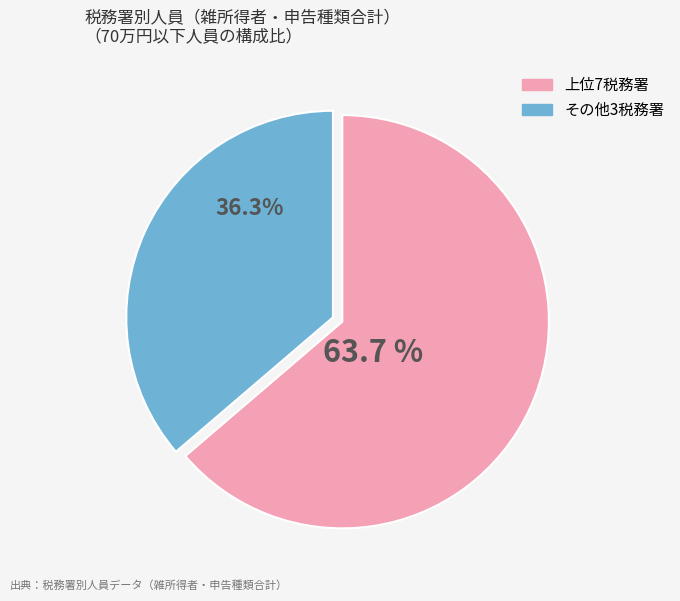

Is there a majority slice in this chart?

Yes